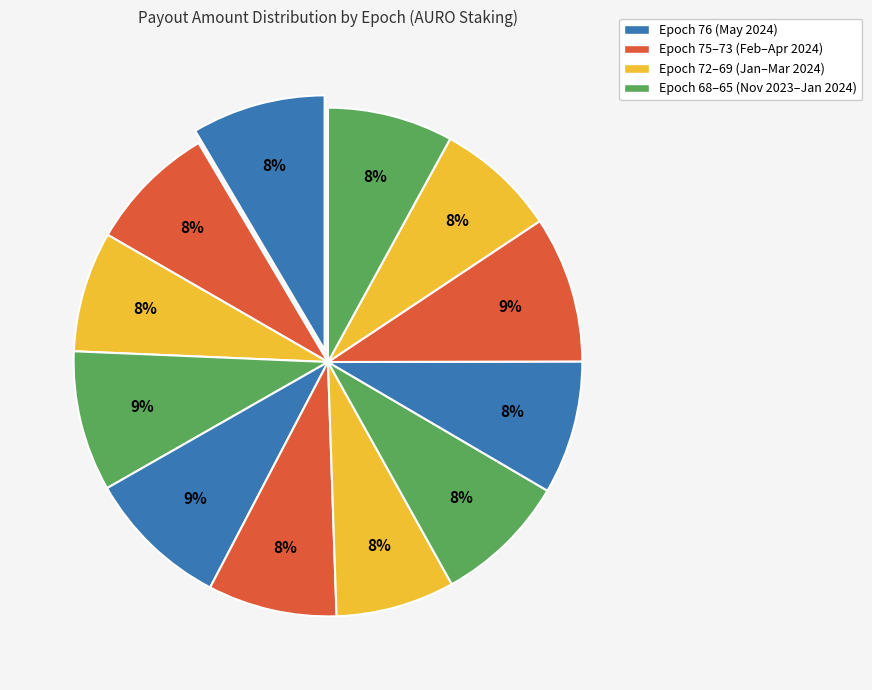

To the nearest percent, what is the average slice percentage?

8%